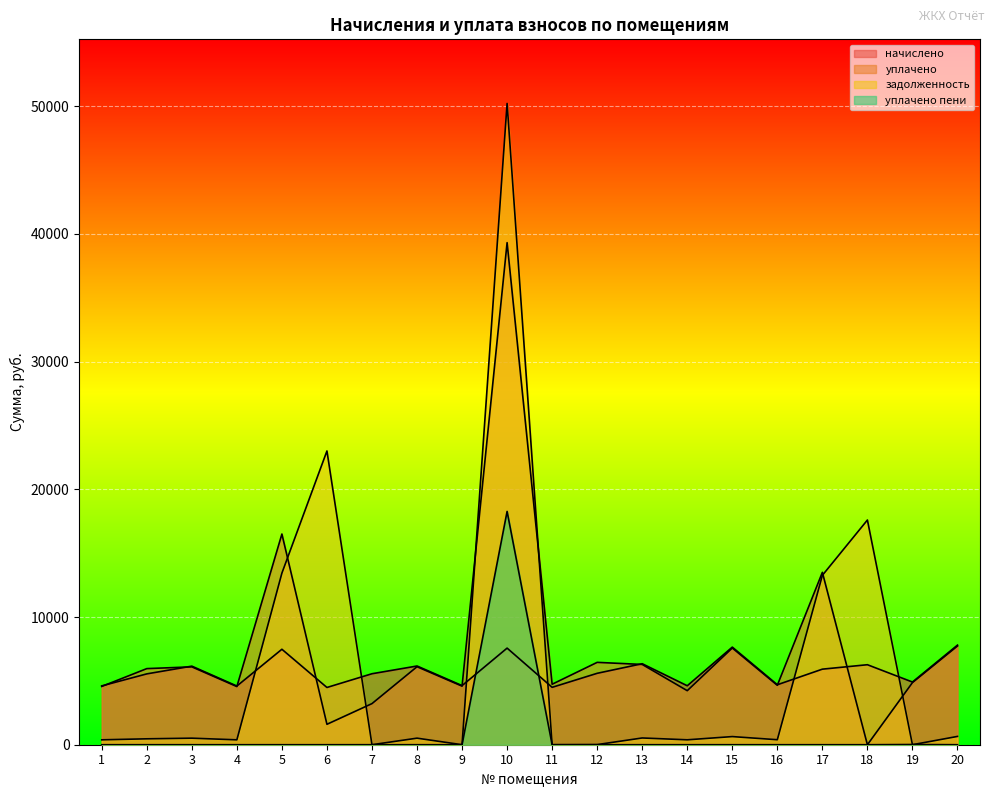

Reading right to left, transcribe all the data shown in this chart.

начислено: 7800.7	4909.1	6265.3	5917.8	4696.2	7643.9	4617.7	6343.7	5592.8	4494.4	7565.4	4628.9	6164.4	5559.1	4483.2	7475.8	4595.3	6153.2	5548.0	4606.4
уплачено: 7730.4	4864.8	0.0	13500.0	4653.9	7575.0	4232.1	6286.5	6450.0	4737.4	39319.2	4587.2	6108.9	3219.4	1600.0	16500.0	4553.9	6097.8	5960.3	4564.9
задолженность: 650.1	0.0	17597.0	13264.4	391.4	637.0	384.8	528.6	9.7	0.0	50219.7	0.0	513.7	0.0	23005.1	13439.4	382.9	512.8	462.3	383.9
уплачено пени: 0.0	17.1	0.0	0.0	0.0	0.0	0.0	0.0	0.0	0.0	18268.9	0.0	0.0	0.7	0.0	0.0	0.0	0.0	0.0	0.3